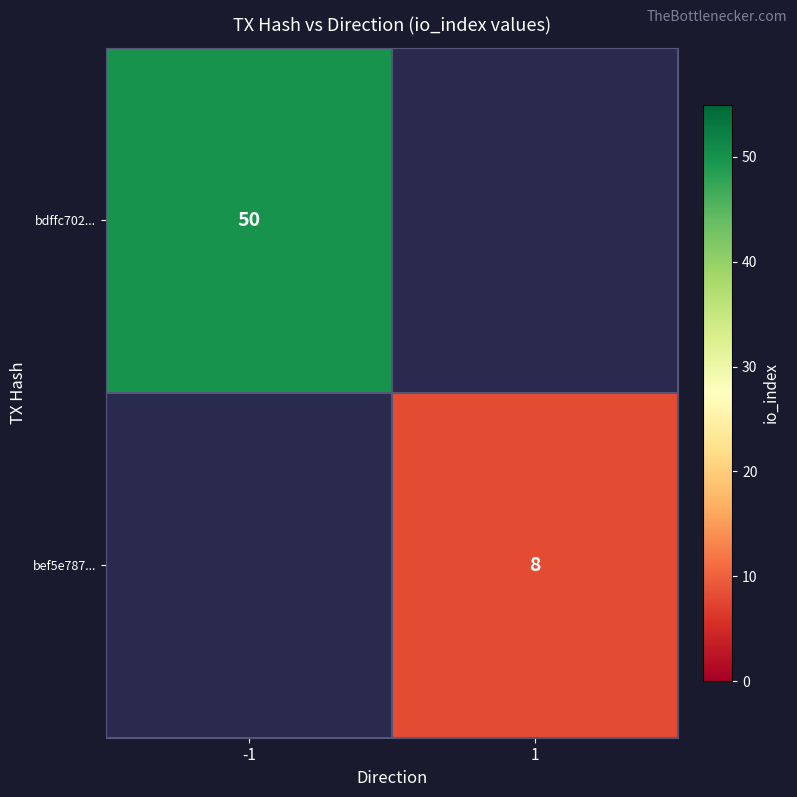

True or false: bef5e787... has a value of 8 at 1.

True